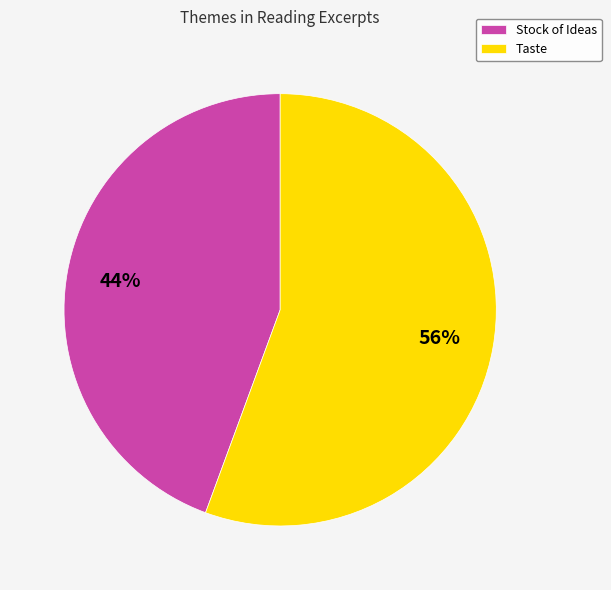

Is there any slice that represents more than half of the pie?

Yes